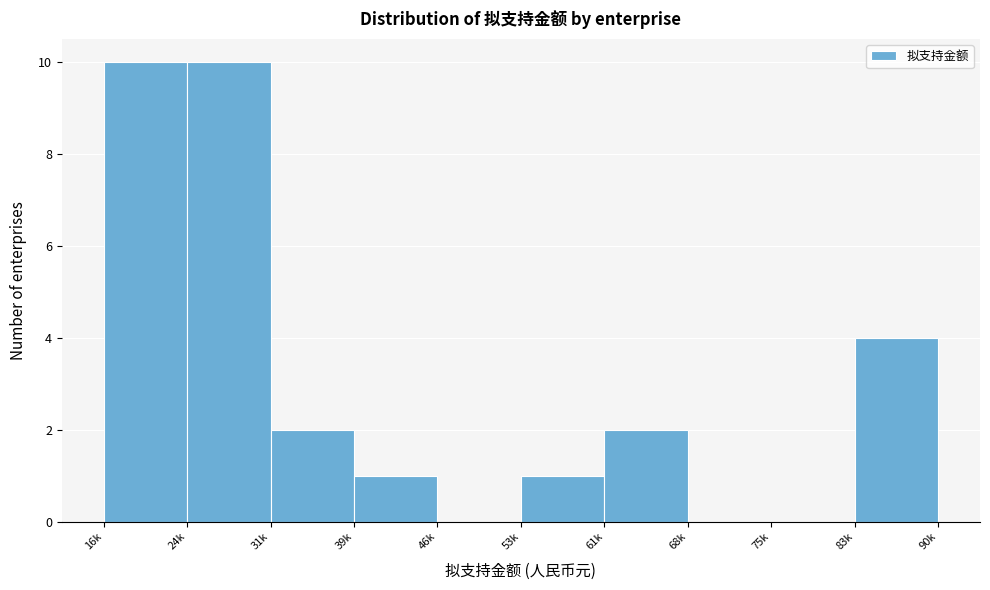

Reading left to right, extract all data points from this chart.

16k=10	24k=10	31k=2	39k=1	46k=0	53k=1	61k=2	68k=0	75k=0	83k=4